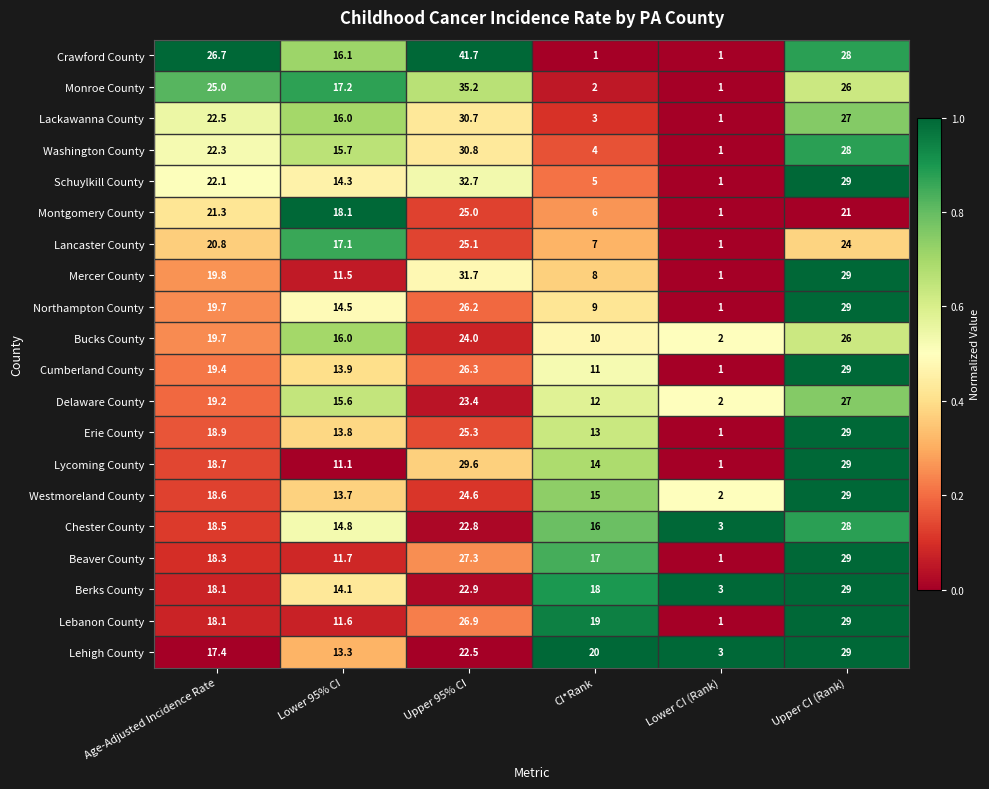

Count the number of categories in the chart.

6